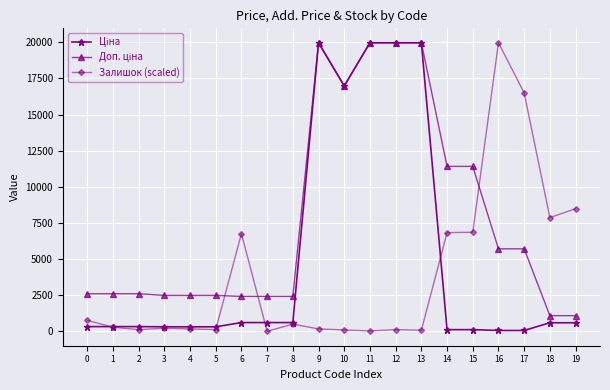

What is the maximum value shown in the chart?

19964.2